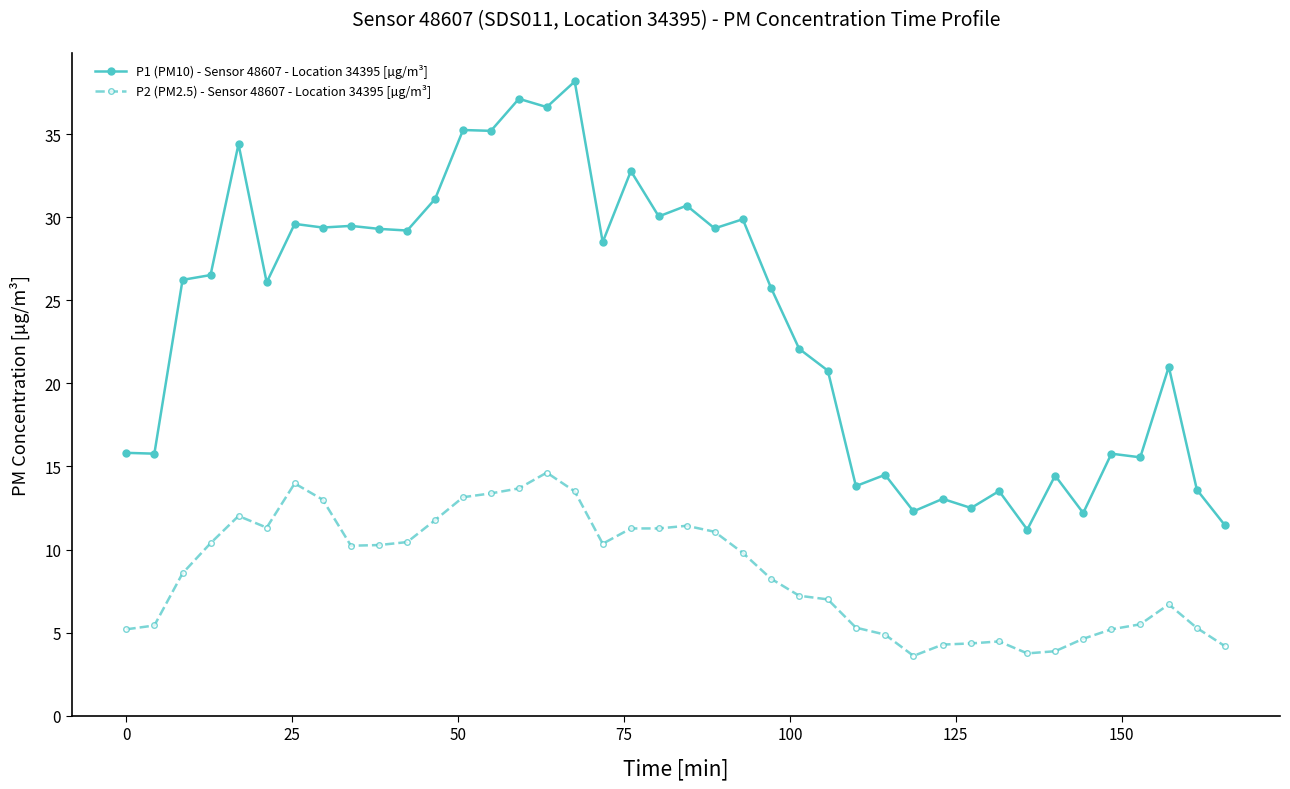

True or false: P2 (PM2.5) - Sensor 48607 - Location 34395 [µg/m³] and P1 (PM10) - Sensor 48607 - Location 34395 [µg/m³] cross at least once.

False